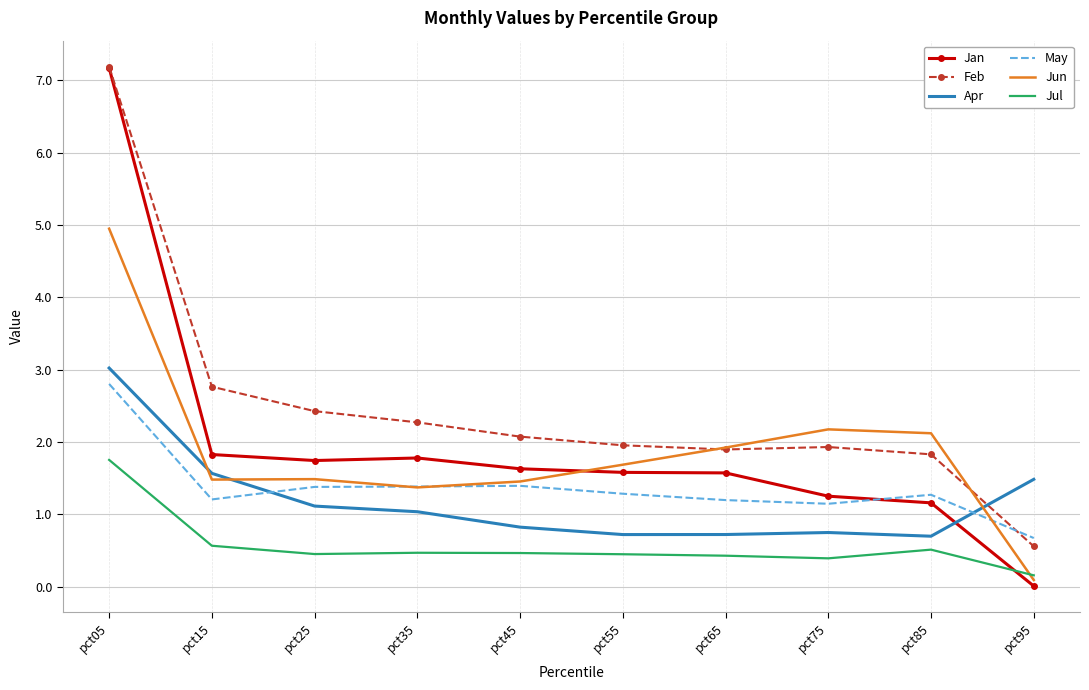

At which category does May reach its first local valley?

pct15